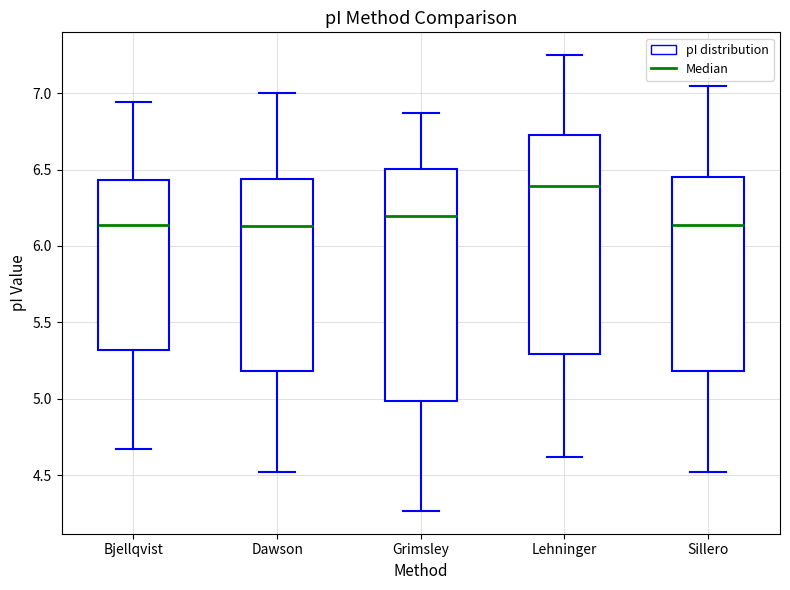

Which box is the tallest, from its lower edge to its upper edge?

Grimsley